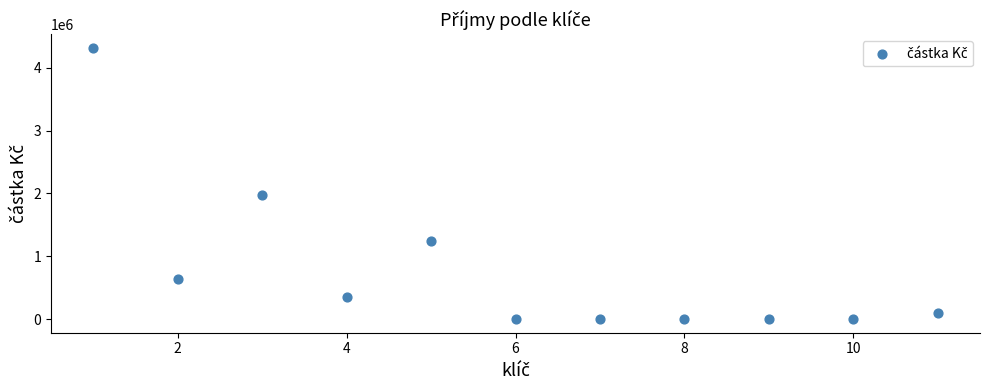

What Y value in the scatter plot is closest to 2158173?

1980725.0